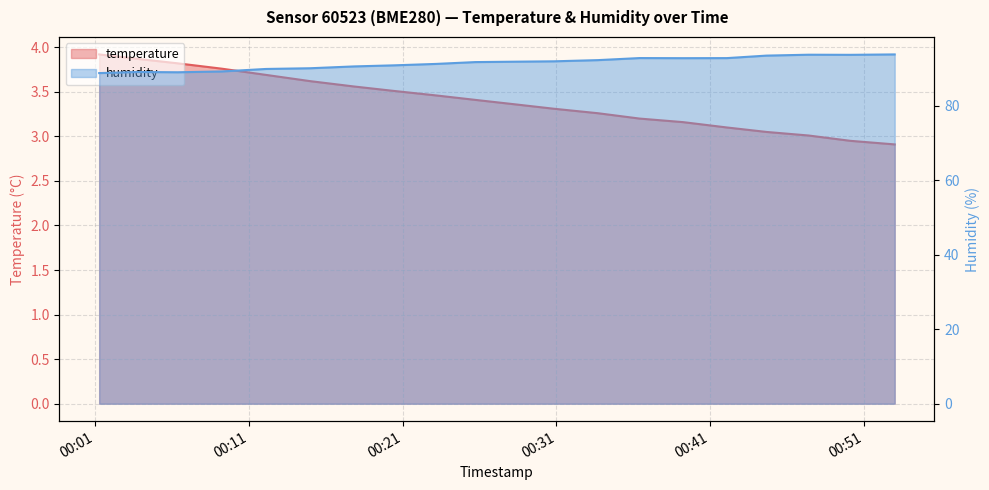

The value of temperature at 2023-04-26T00:12:08 is 2.5. True or false?

False